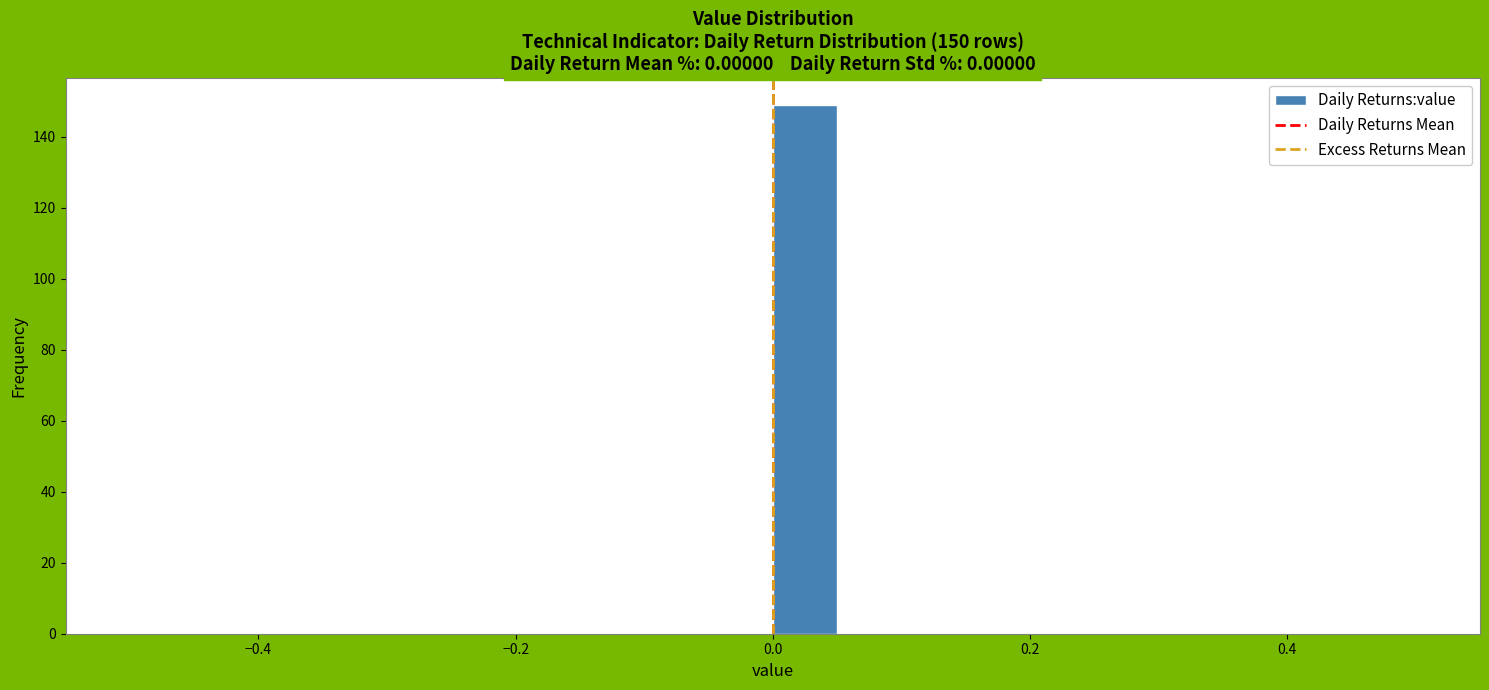

Read against the x-axis, roughly where is the centre of the tallest bar?

0.02